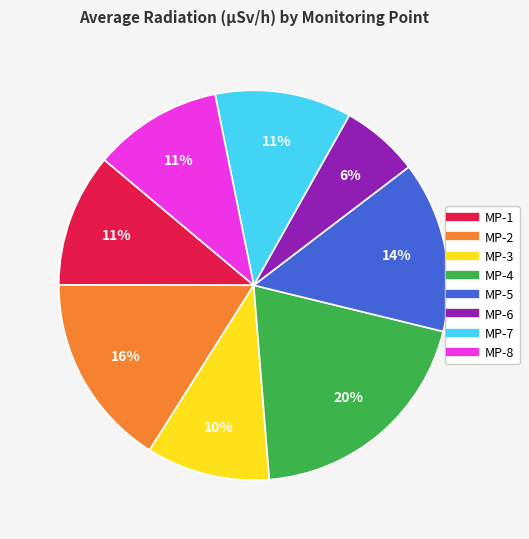

How many segments does this pie chart have?

8